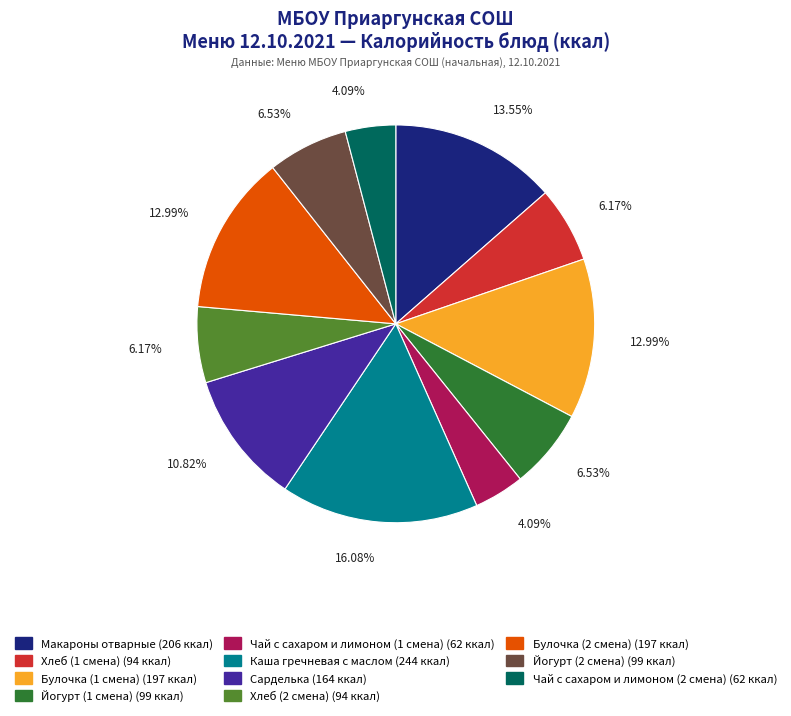

Does Булочка (1 смена) account for over 50% of the chart?

No